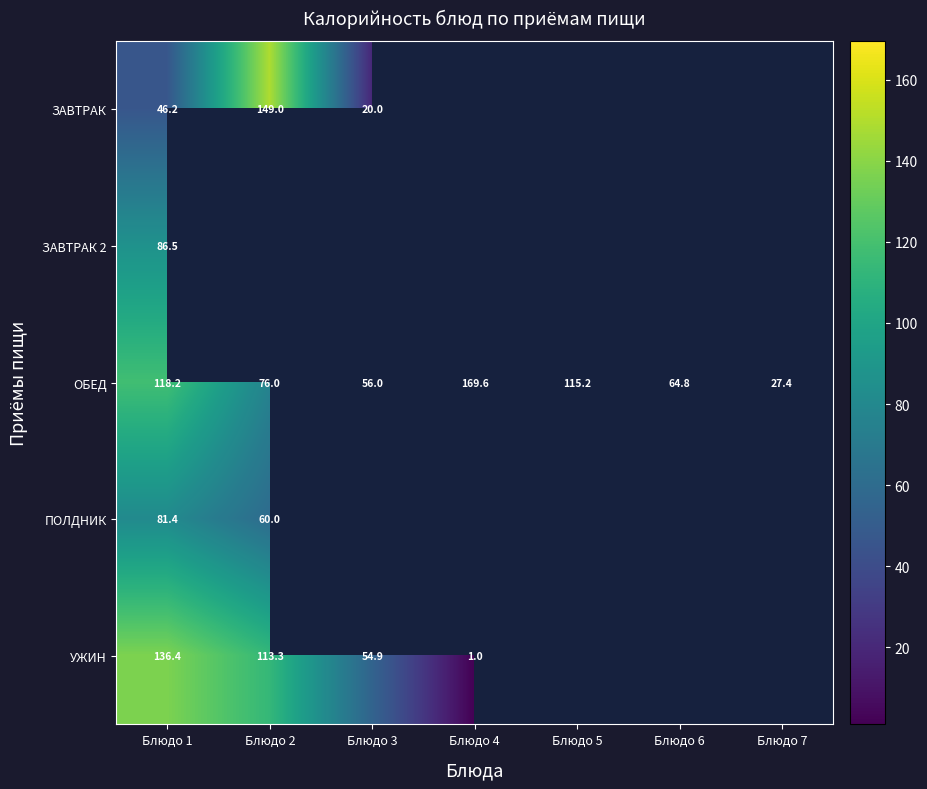

What is the difference between the highest and lowest values at Блюдо 3?

36.0